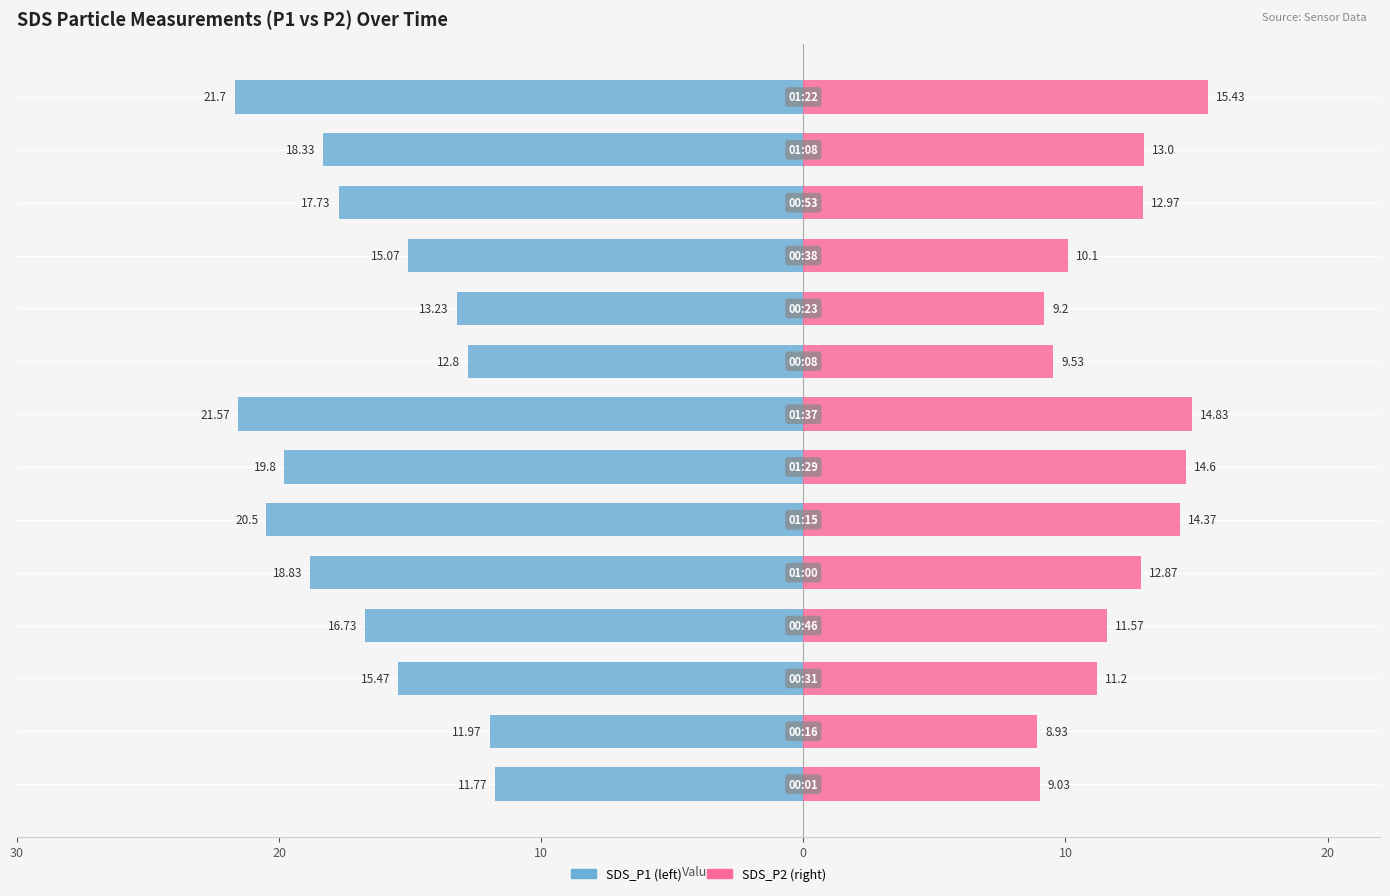

What are all the series names shown in the legend?

SDS_P1, SDS_P2